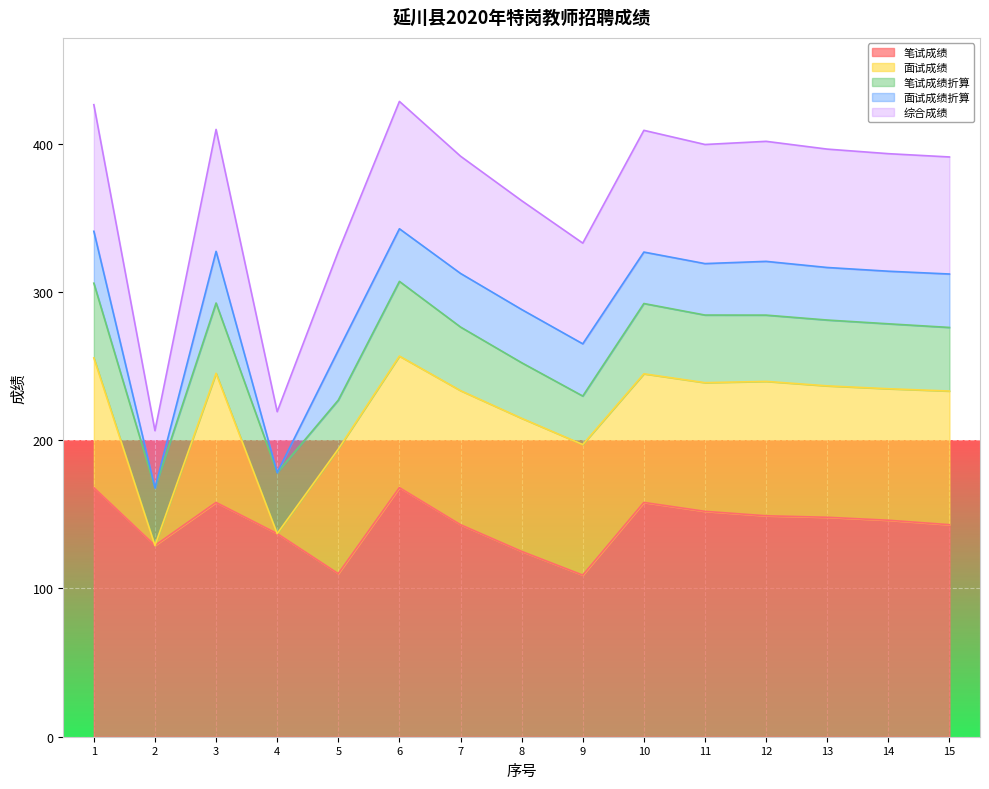

How many data points in 面试成绩折算 are above 35?

8